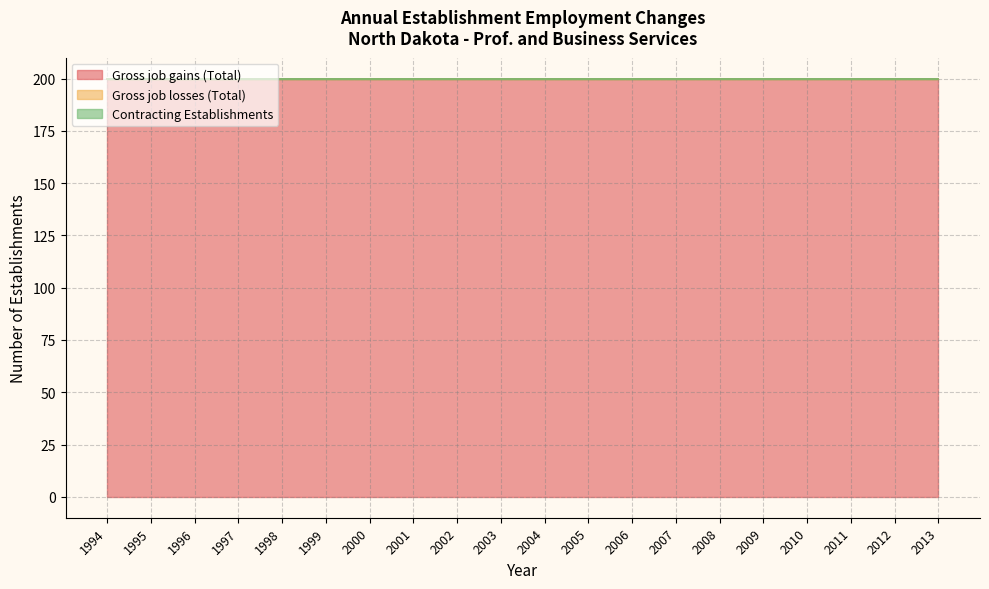

Which label corresponds to the smallest value in the chart?

1994